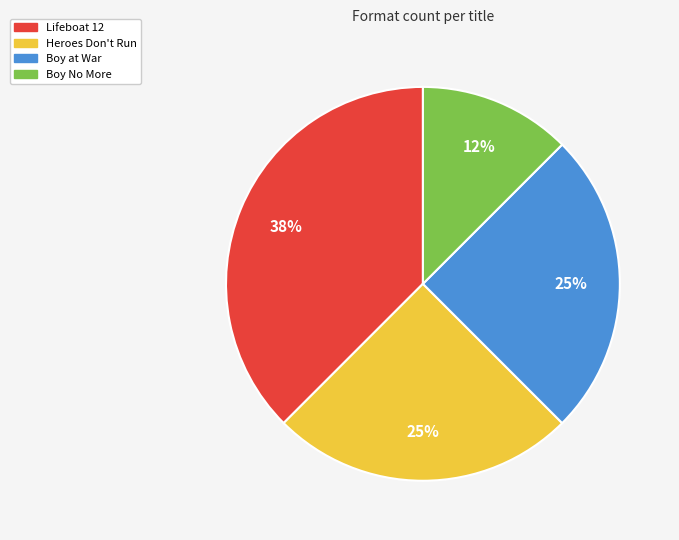

To the nearest percent, what is the average slice percentage?

25%